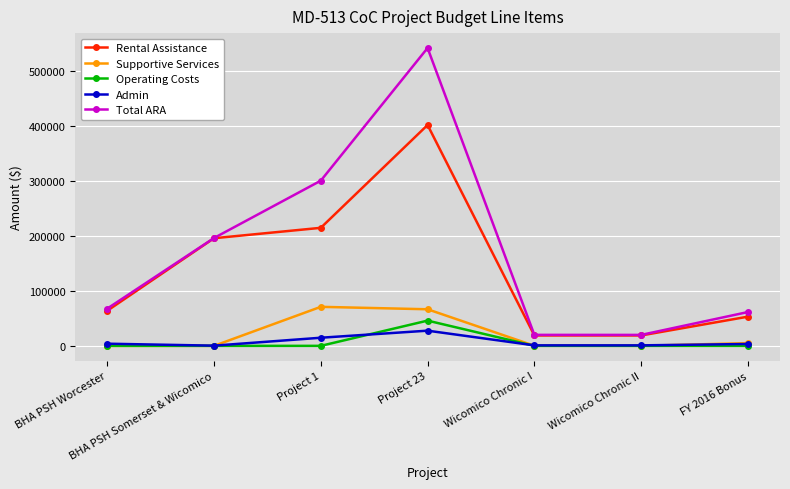

What is the value of the Supportive Services point at the 7th from the left?

5000